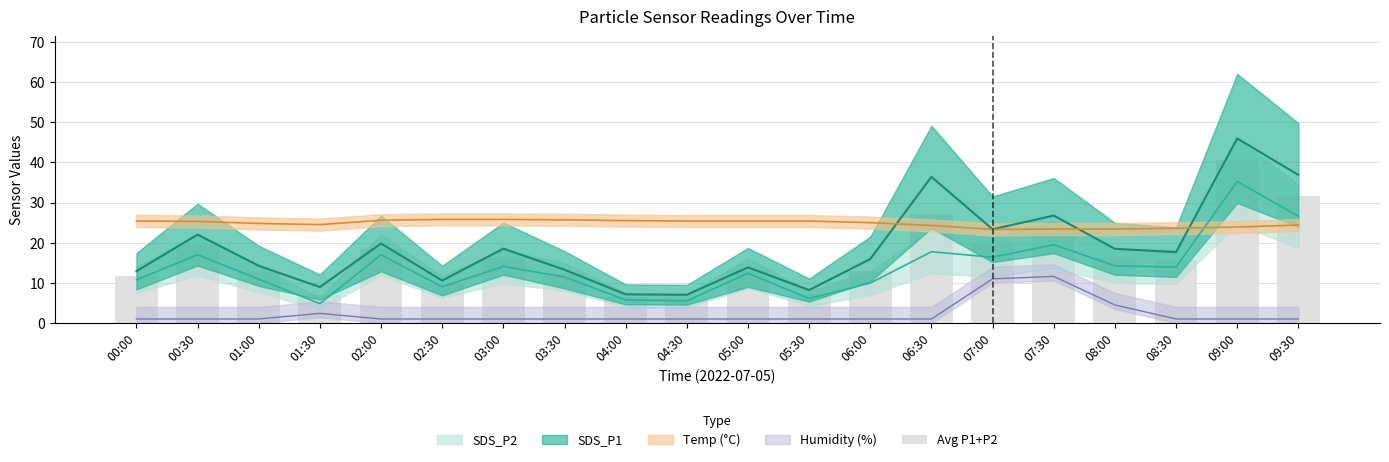

True or false: the data shows 10.6 at 00:30.

False